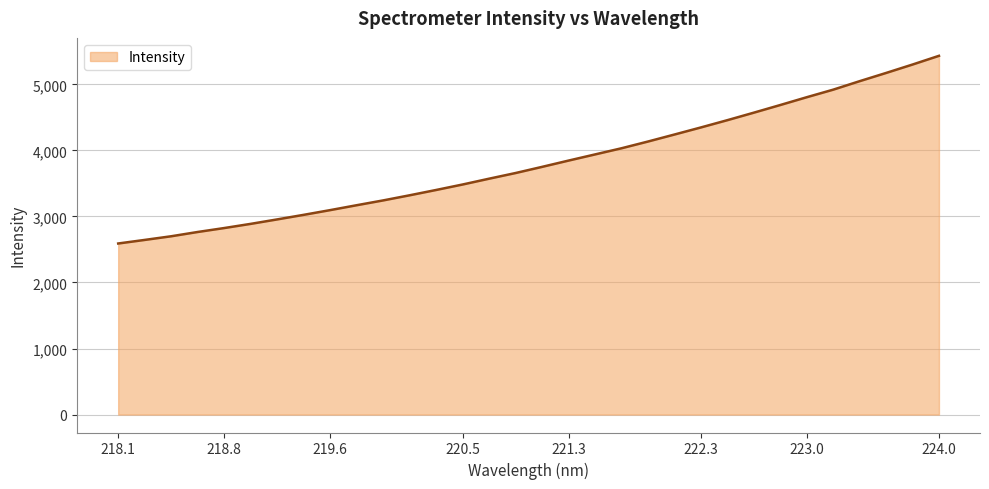

What is the difference between the maximum and minimum values?

2841.9